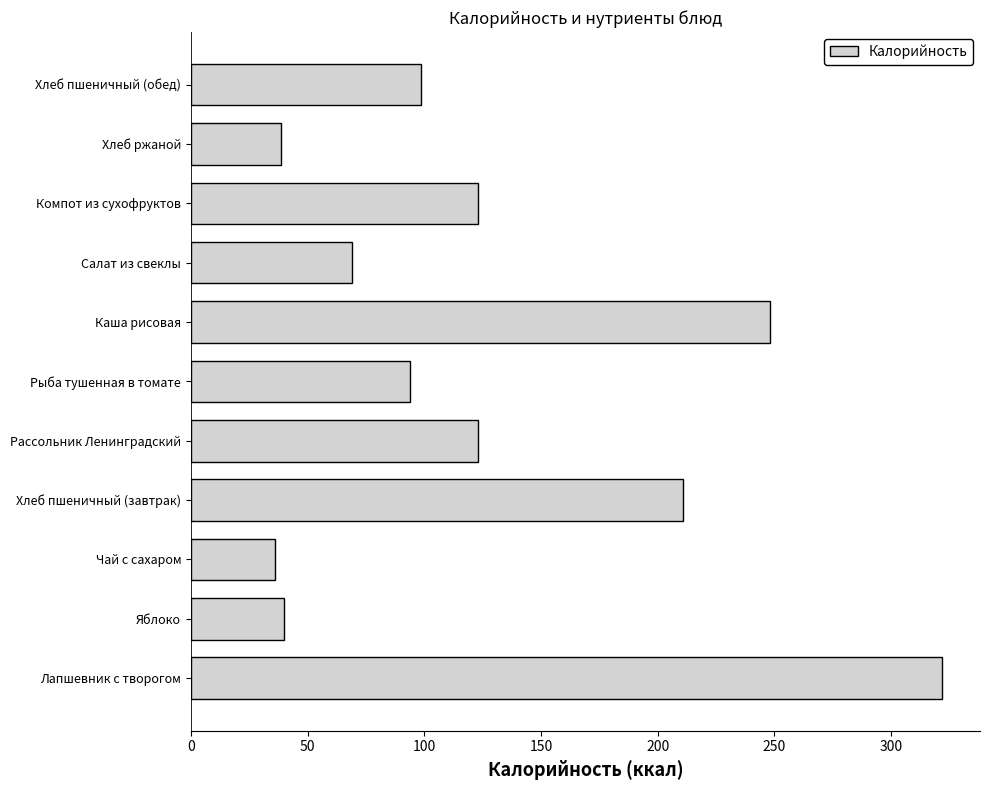

What is the sum of all values?

1402.9